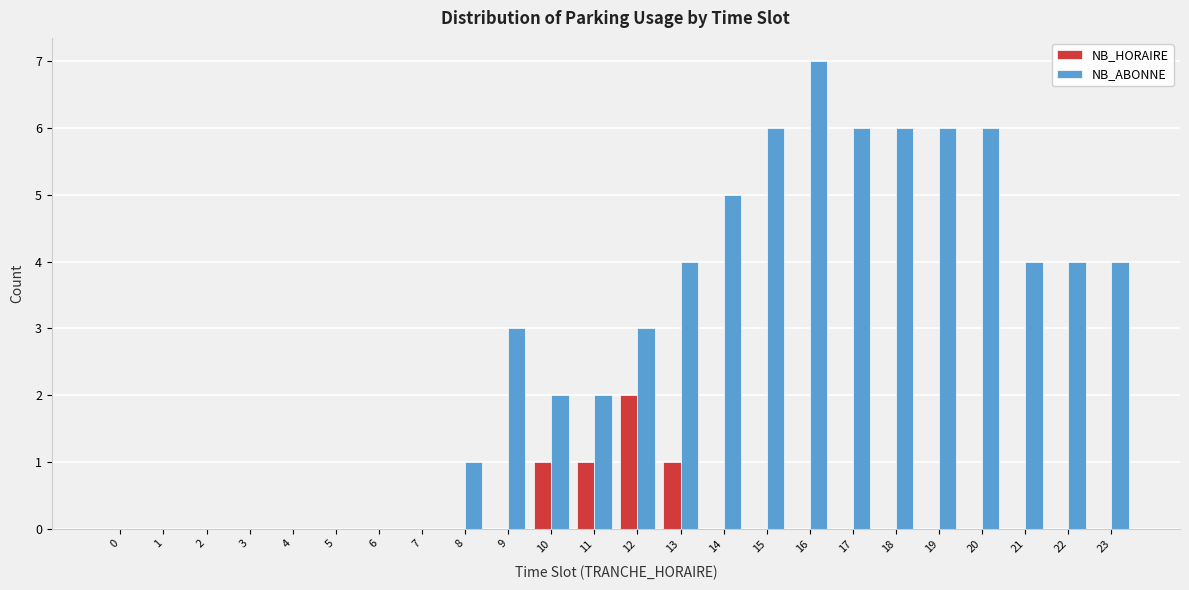

Is the value of NB_ABONNE at 8 greater than the value of NB_HORAIRE at 16?

Yes